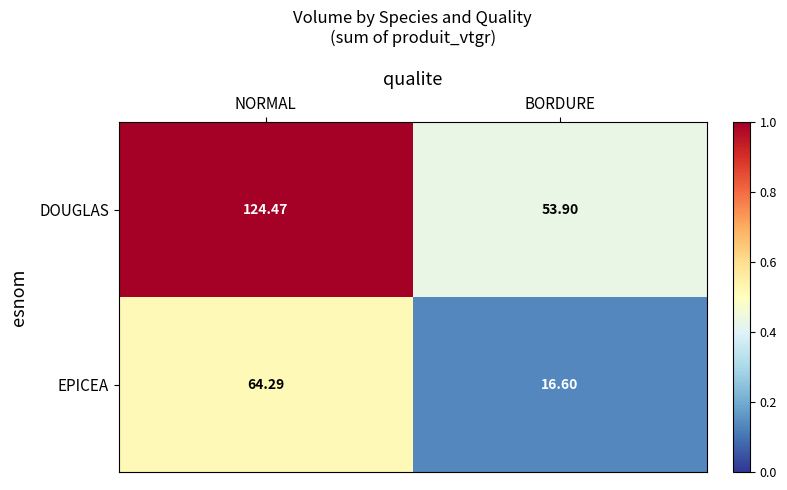

At which label does EPICEA reach its peak?

NORMAL